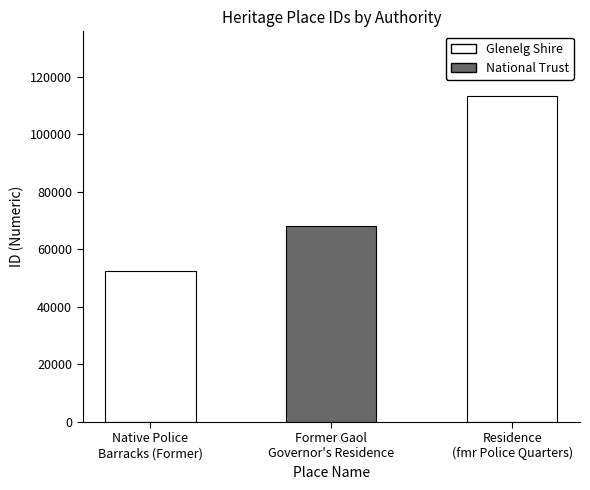

How many data points does each series have?

3